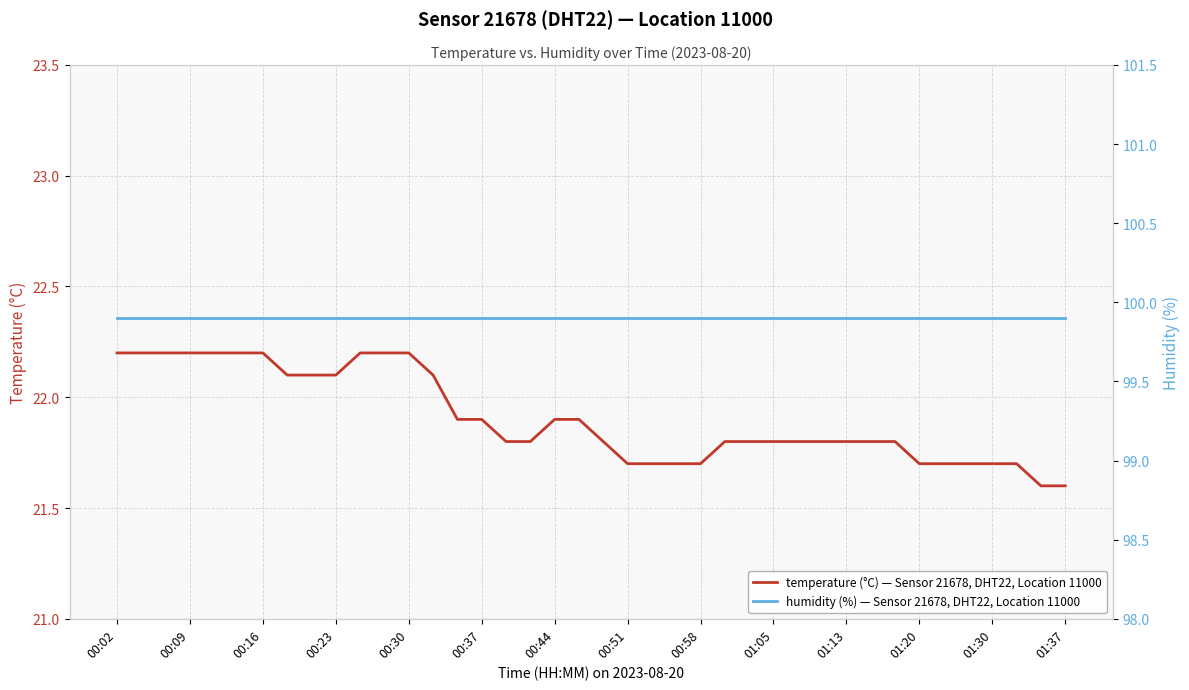

What is the sum of the temperature (°C) — Sensor 21678, DHT22, Location 11000 values at 00:51 and 01:37?

43.3